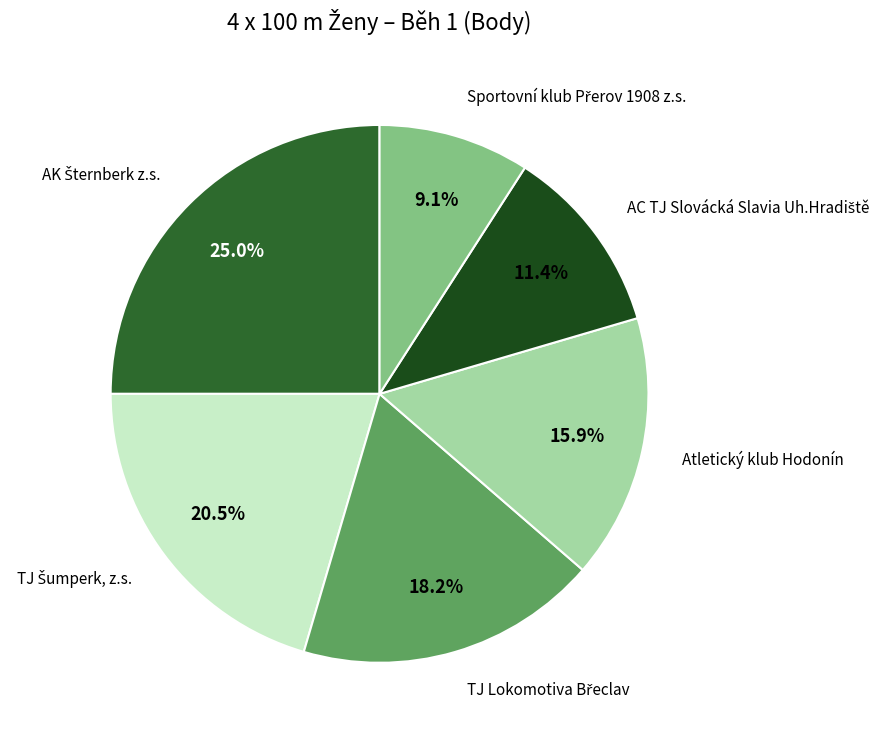

How many slices are in this pie chart?

6